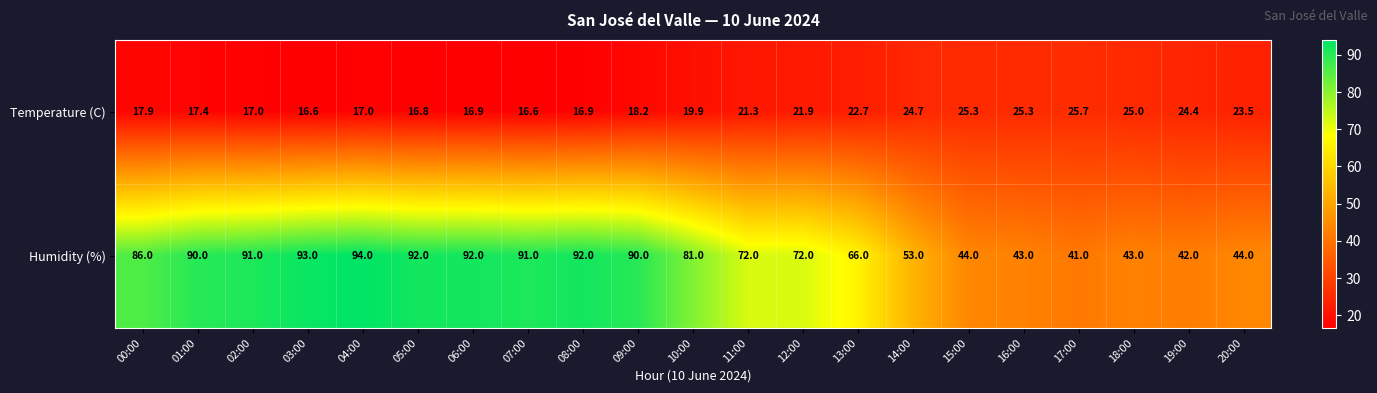

Where does the Humidity (%) series first go above 81?

00:00